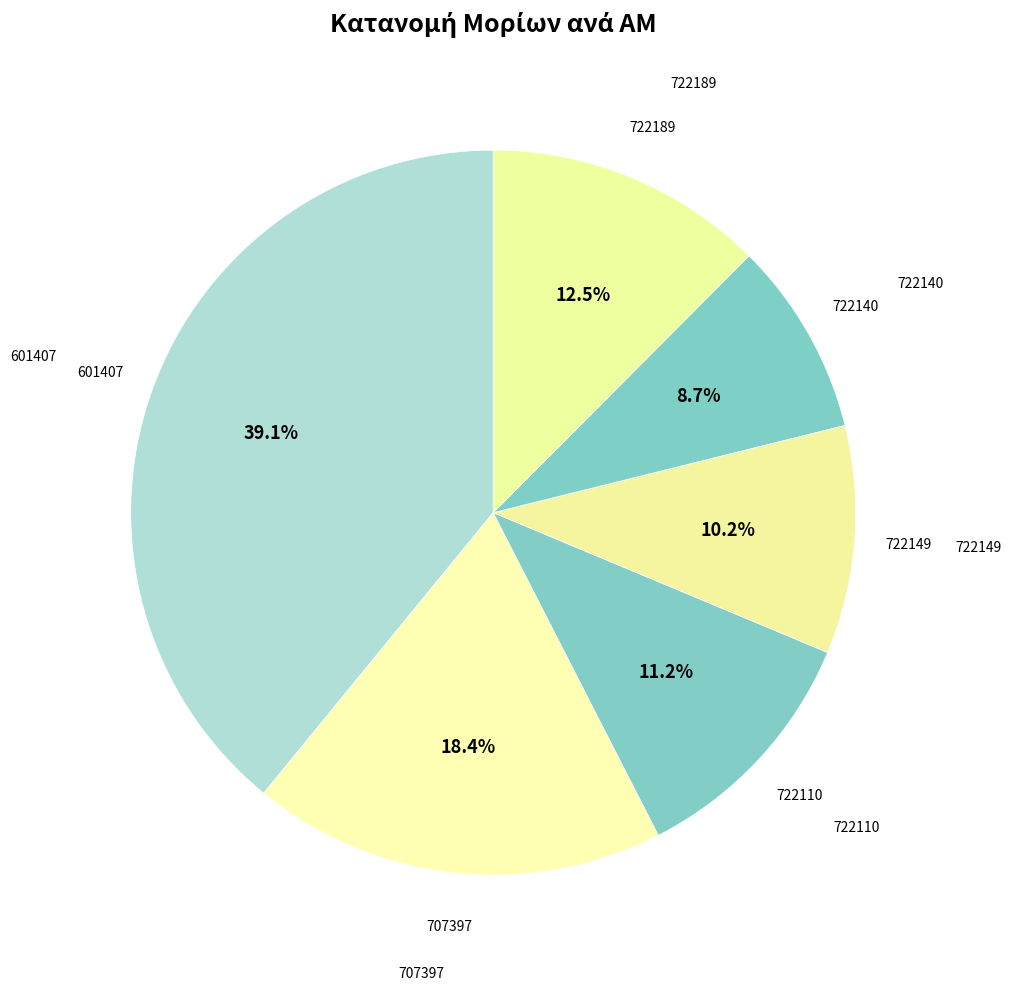

Does any single category account for the majority?

No